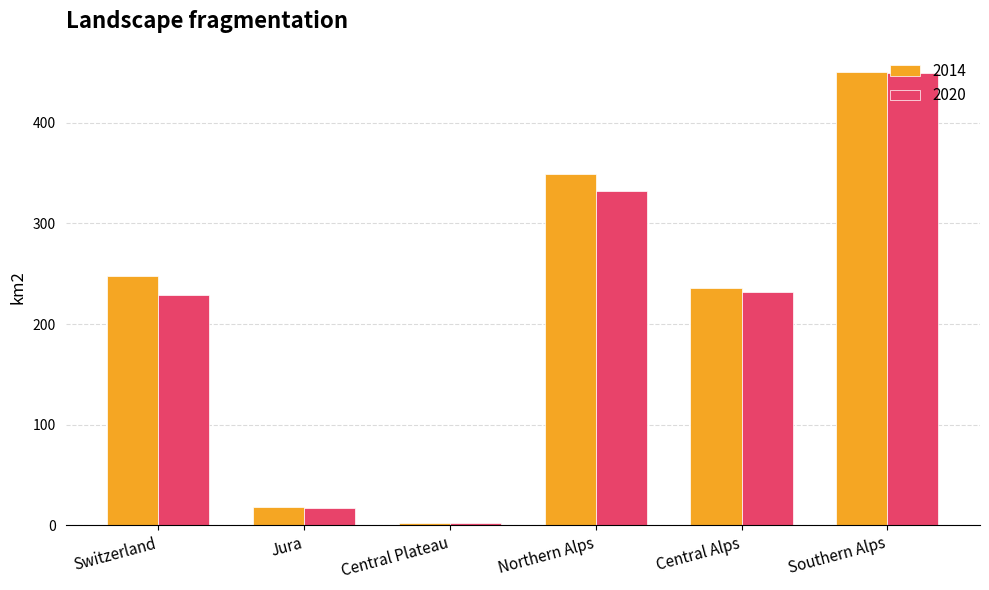

What is the difference between the maximum and minimum values in the 2020 series?

446.5